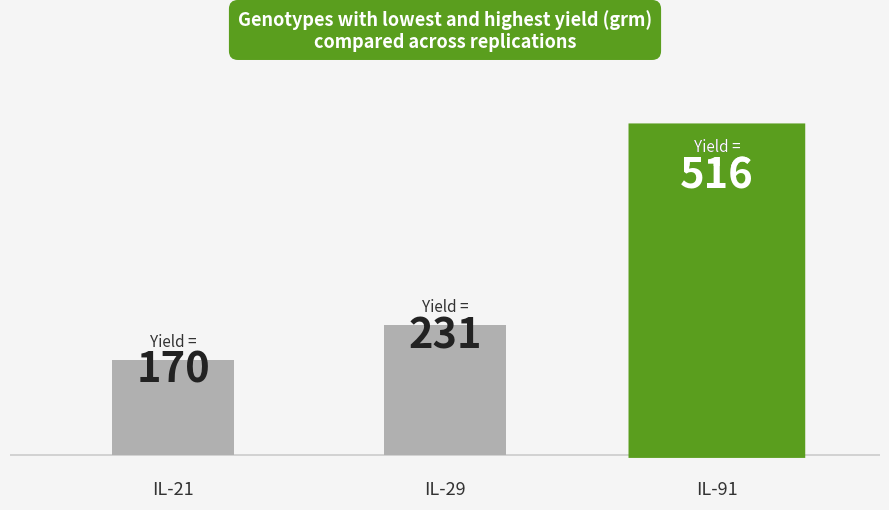

The chart shows a value of 184 at IL-40. True or false?

False